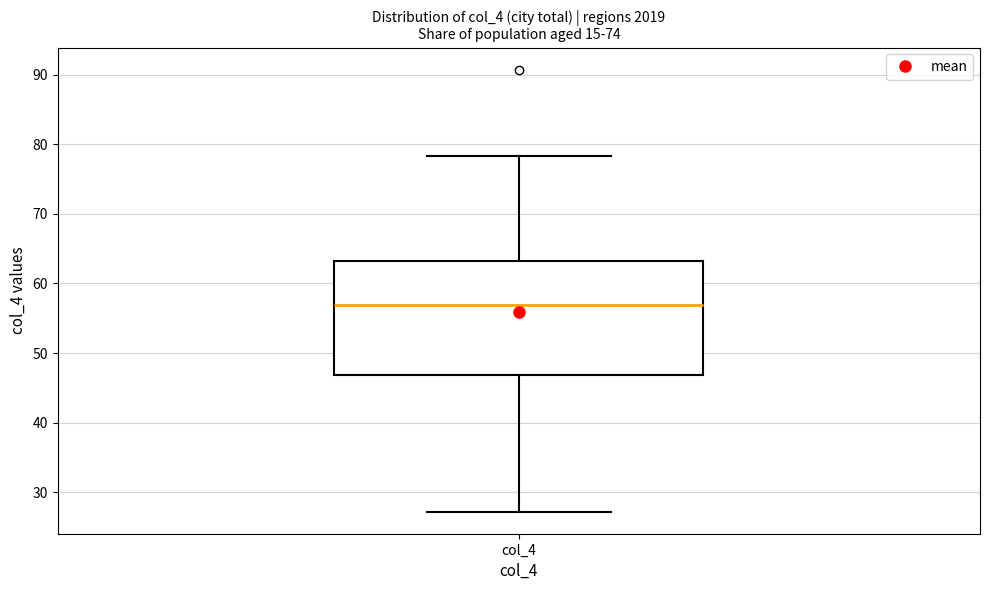

Where does the lower whisker of the box for col_4 end on the y-axis? The values are not printed on the chart, so give them approximately, as read against the axis.

27